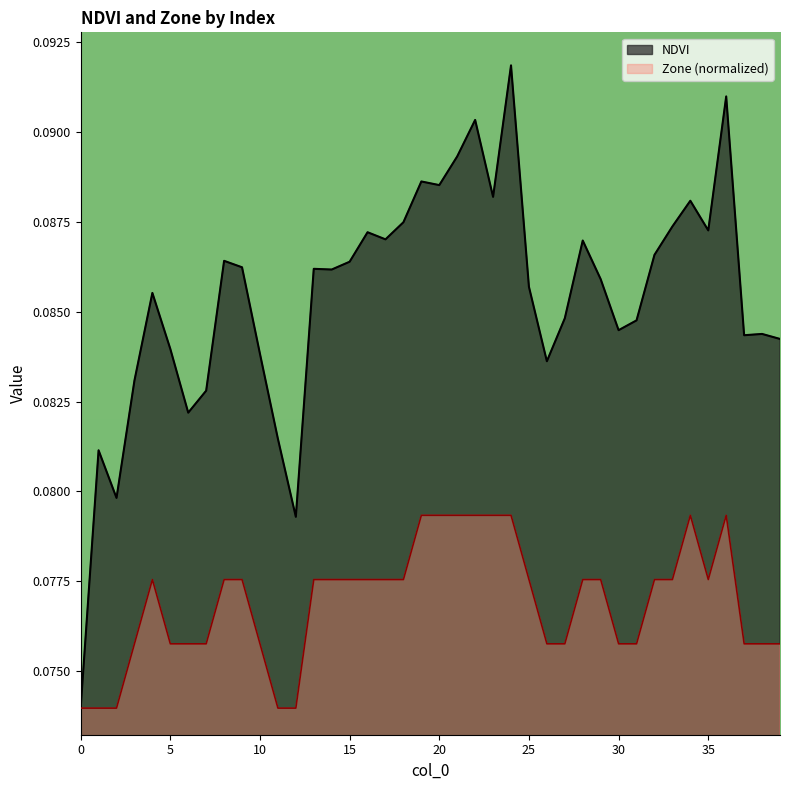

What is the maximum value shown in the chart?

0.1